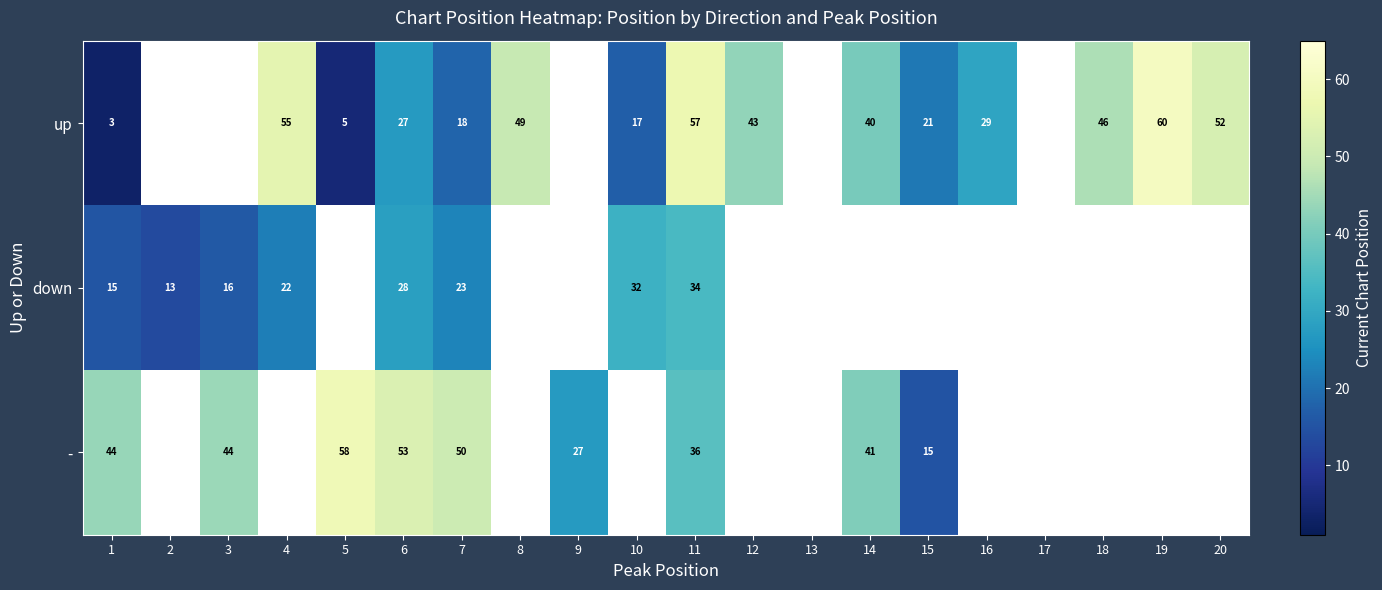

What is the total value across all series at 11?

127